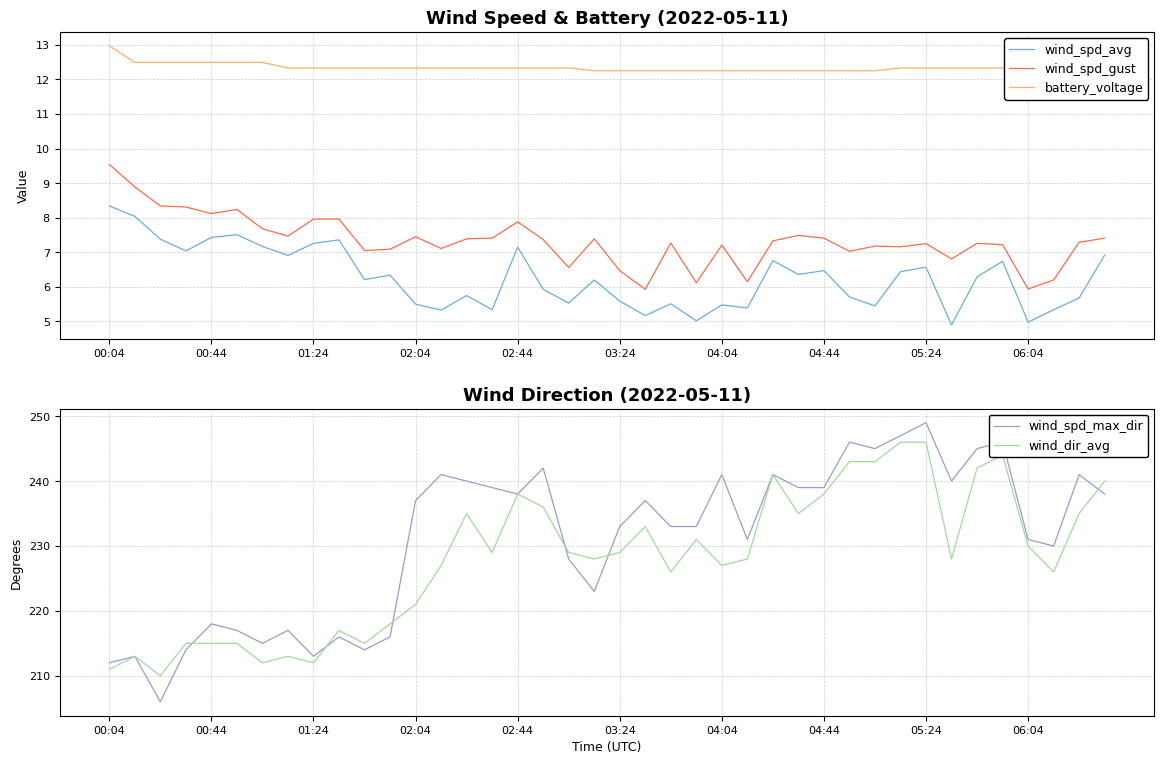

Which series has the largest range (max minus min)?

wind_spd_max_dir